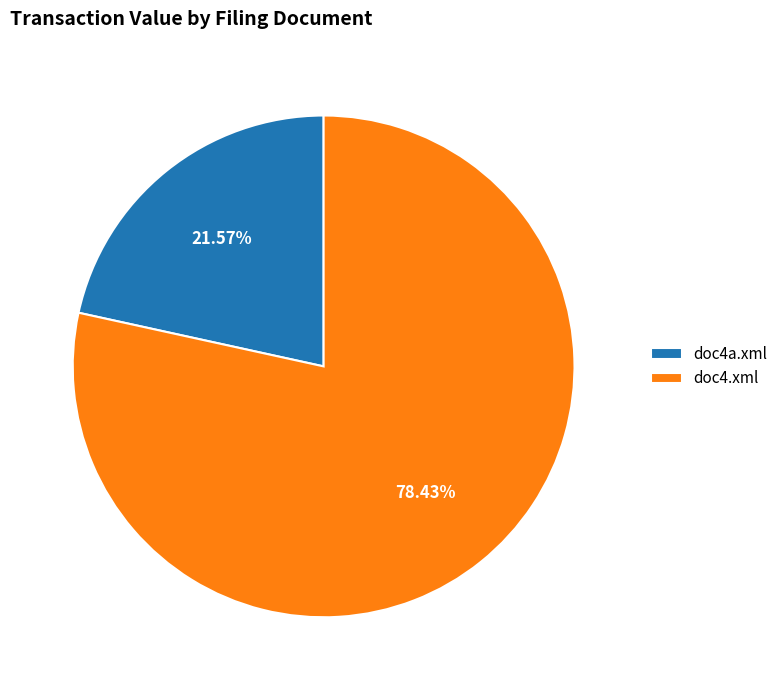

Which slice is the smallest?

doc4a.xml